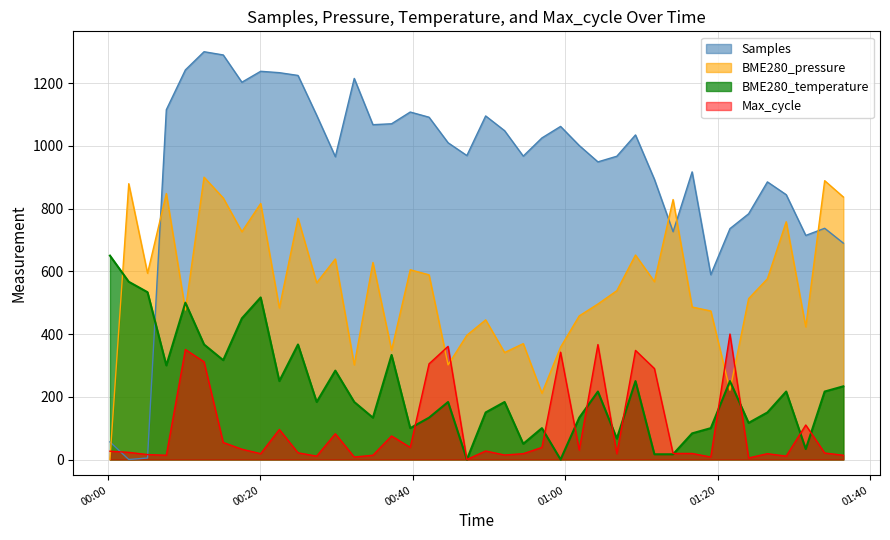

At which category is the sum across all series the highest?

2021/10/17 00:12:36